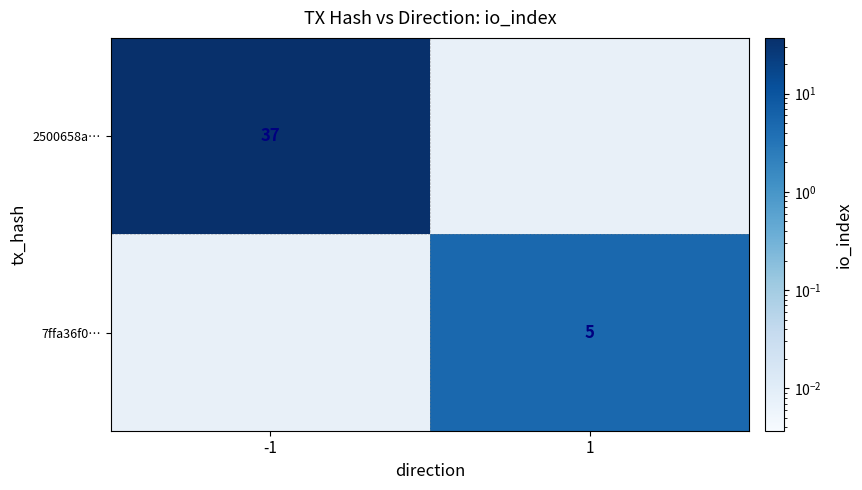

The 7ffa36f0… series shows 5 at 1. True or false?

True